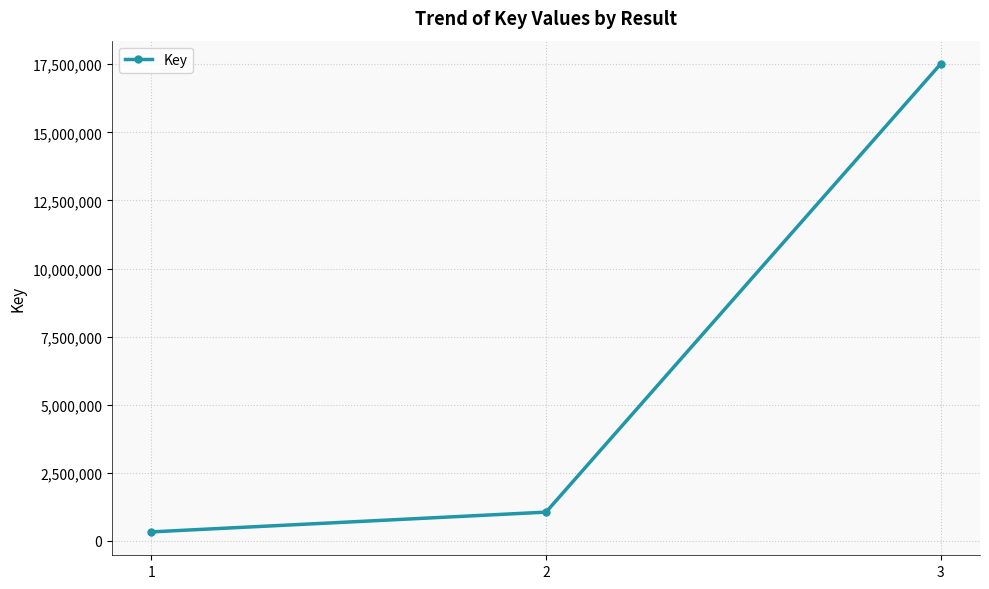

Which category has the highest value across all series?

3